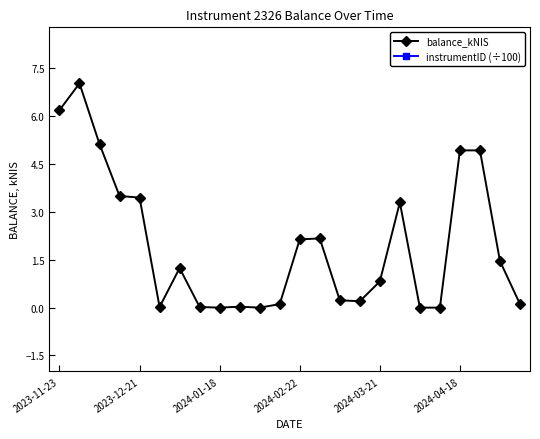

Where does the balance_kNIS series first go above 1?

2023-11-23